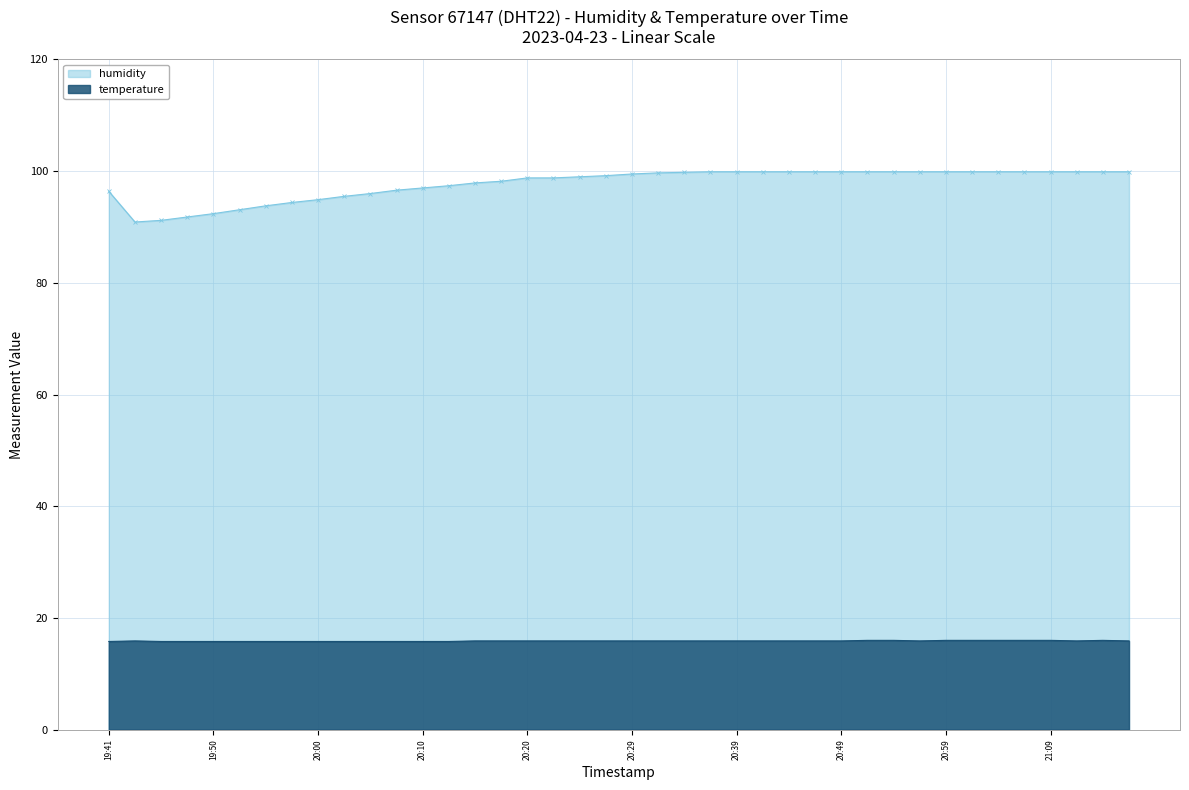

Count the temperature values in the range 15 to 16.

40